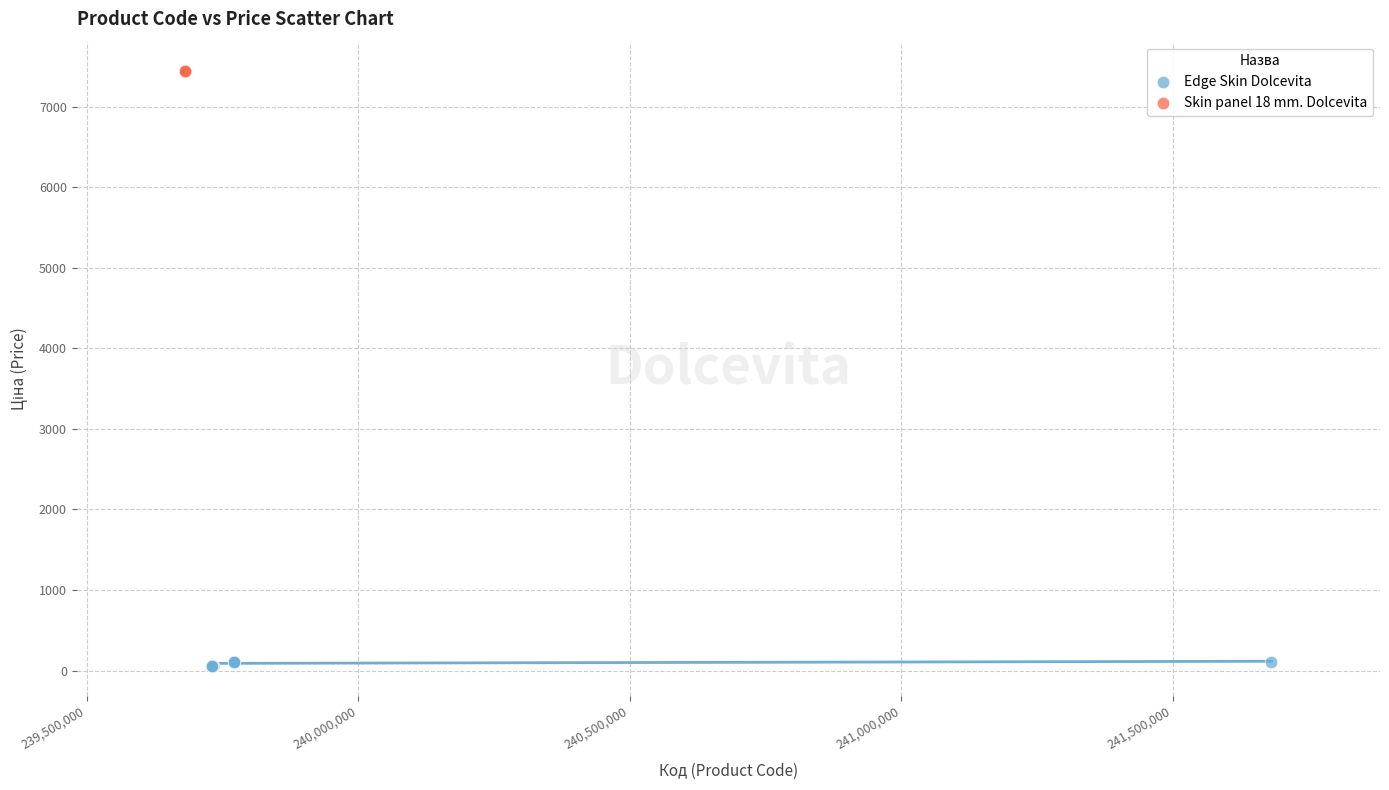

Which series reaches the minimum Y coordinate?

Edge Skin Dolcevita